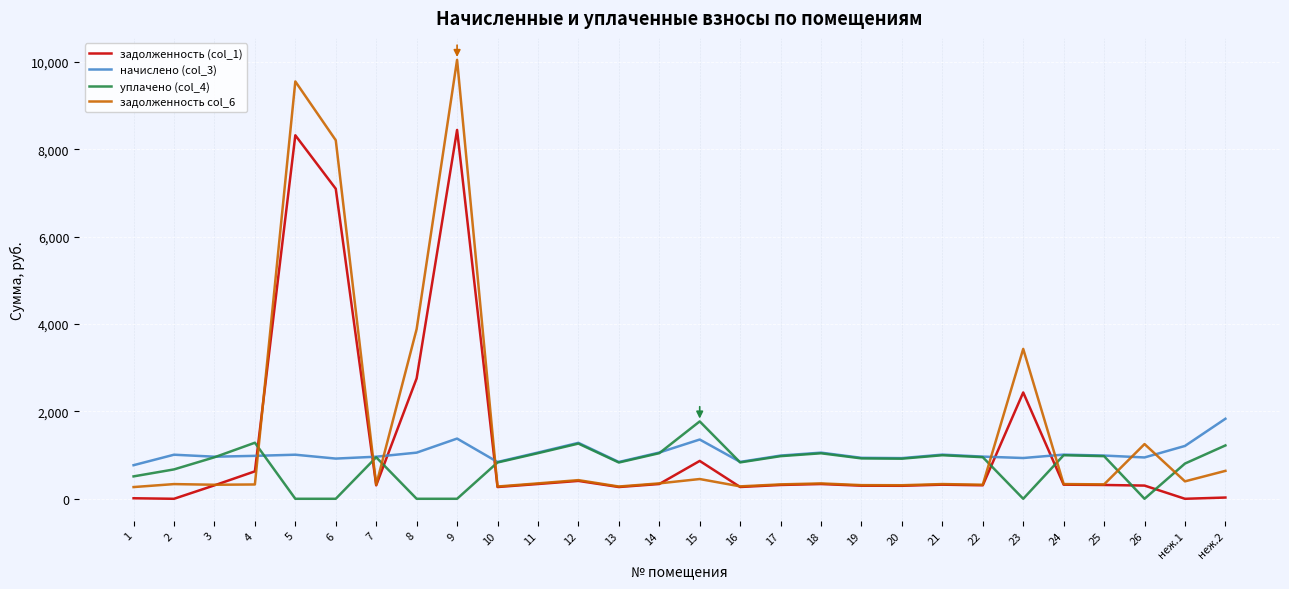

What is the difference between the highest and lowest values at 8?

3884.8